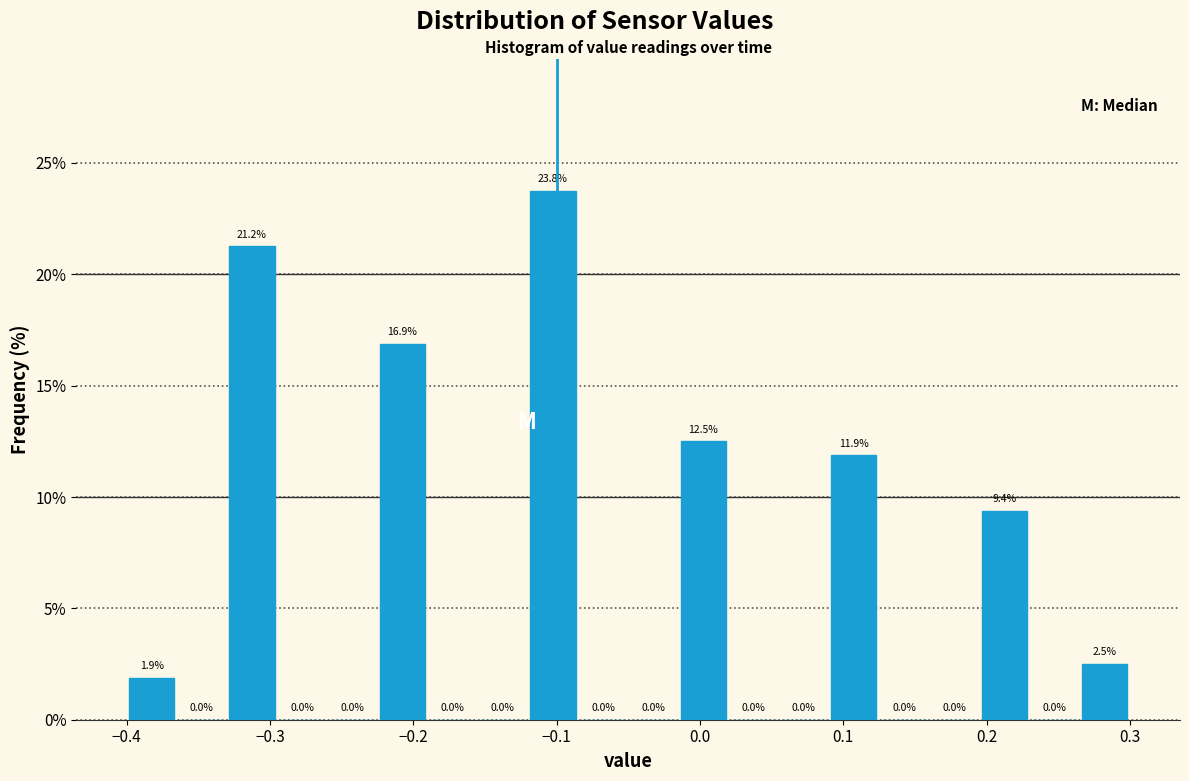

Around what value on the x-axis is the tallest bar? Give the approximate position of its centre, as read against the axis.

-0.10